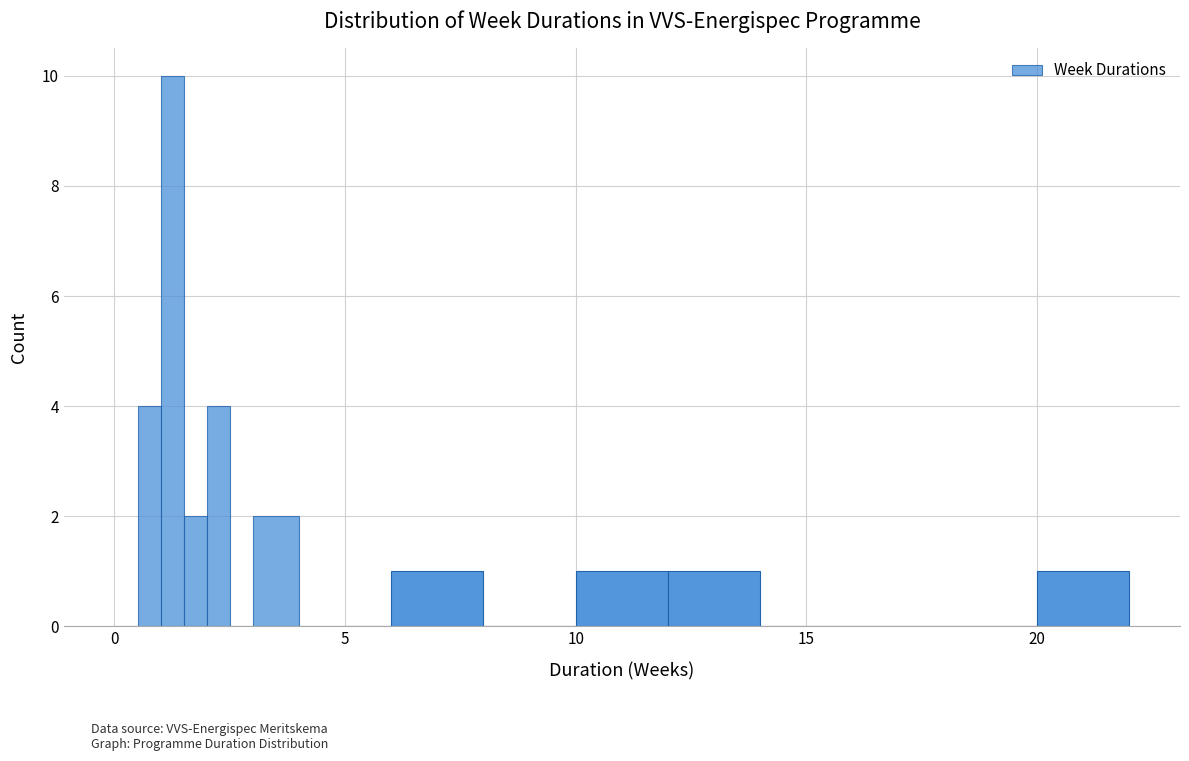

Read against the x-axis, roughly where is the centre of the tallest bar?

1.5